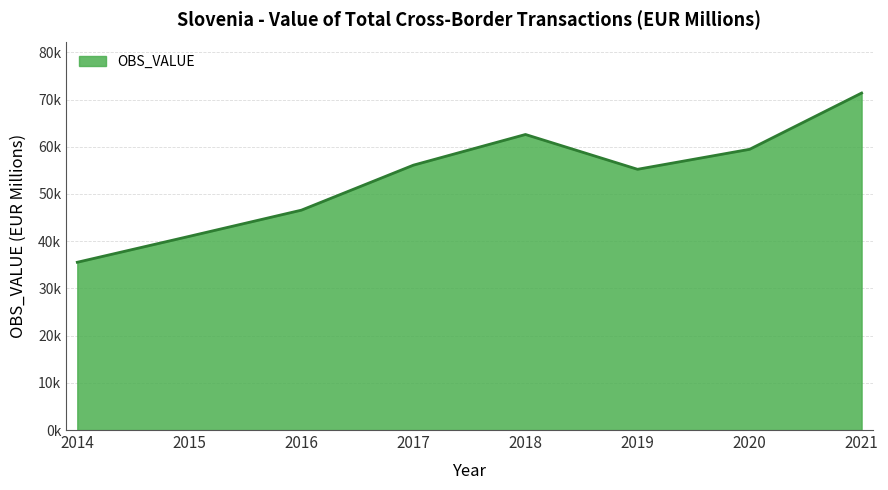

Does the chart have visible grid lines?

Yes